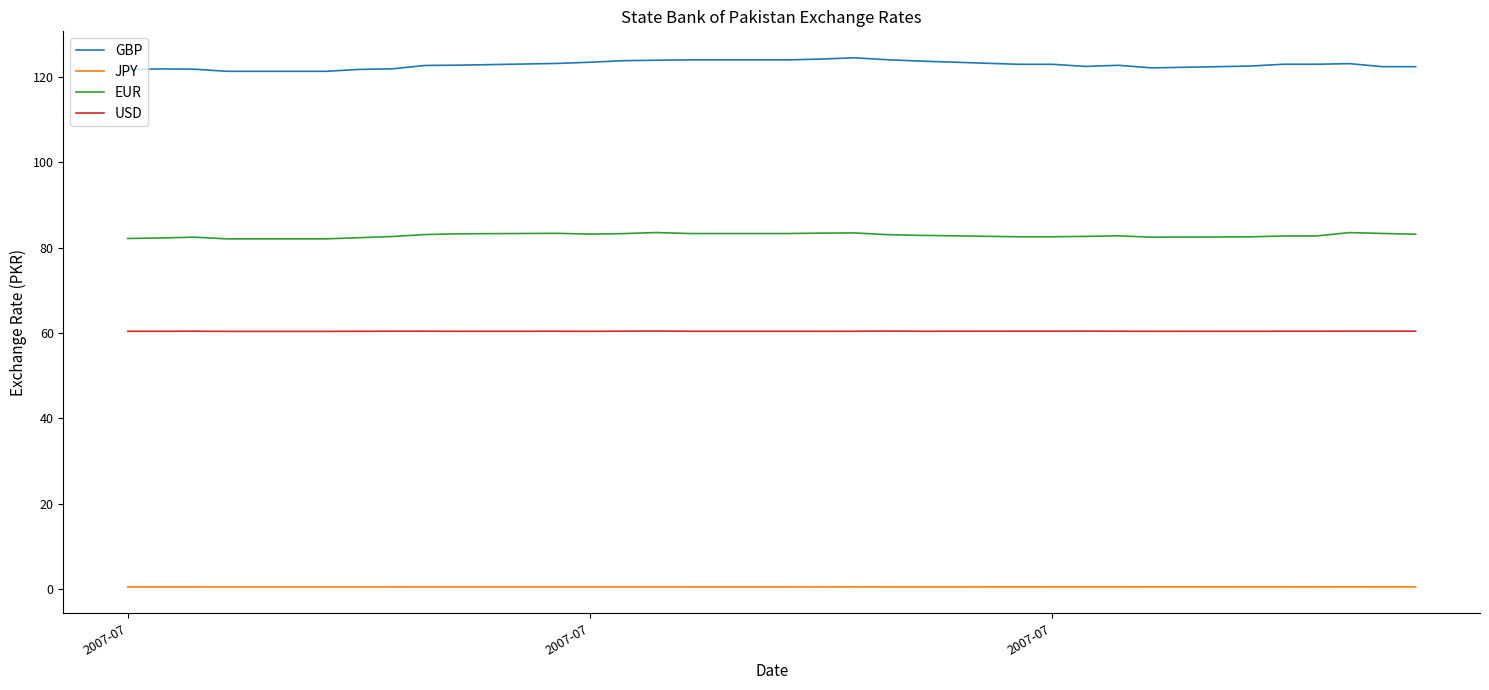

List the series in order of their overall mean, highest first.

GBP, EUR, USD, JPY